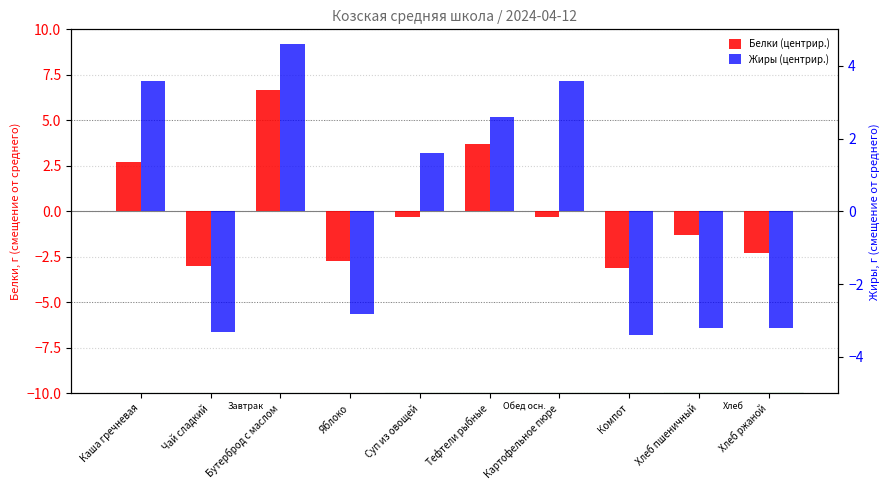

True or false: Жиры (центрир.) has a value of -3.3 at Чай сладкий.

True